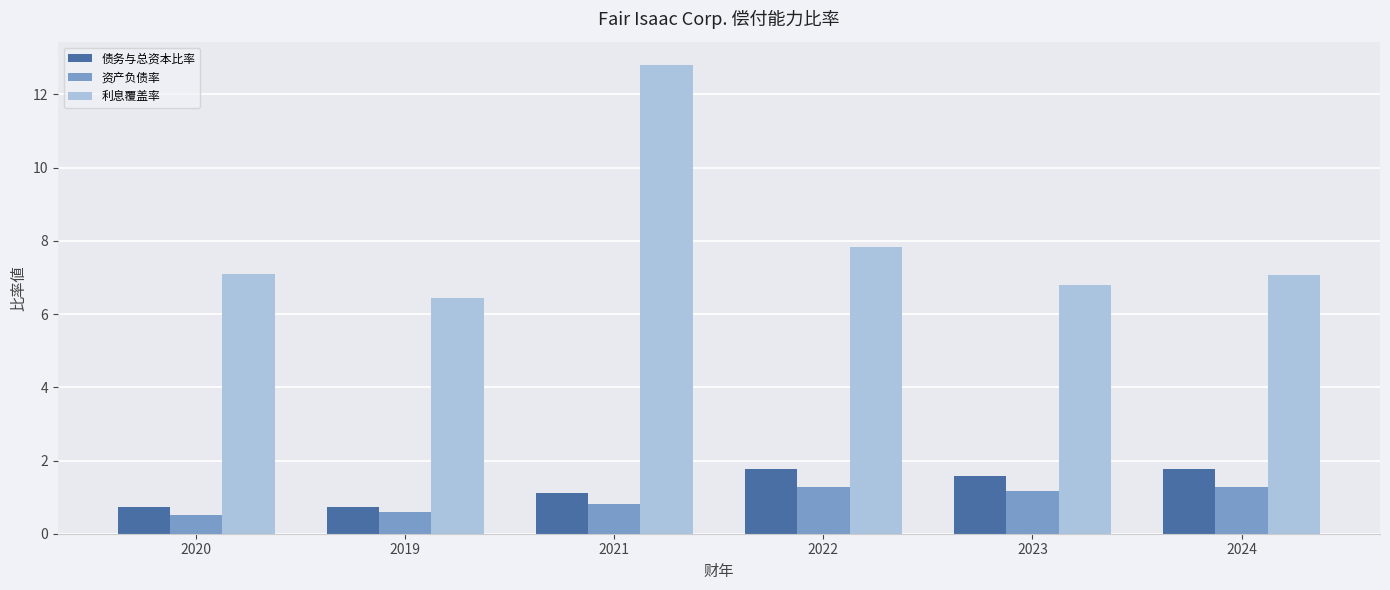

List the series in order of their peak value, lowest first.

资产负债率, 债务与总资本比率, 利息覆盖率